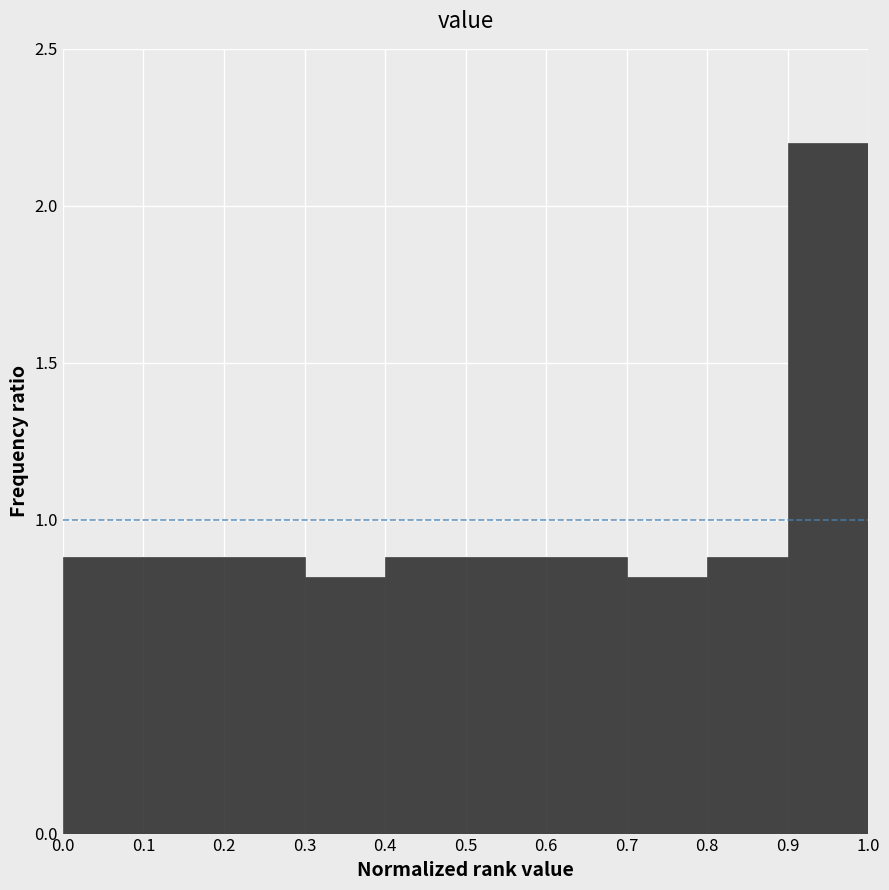

Reading left to right, list every bar in this chart as the range it spans on the x-axis followed by its height. The values are not printed on the chart, so give them approximately, as read against the axis.

0.0 to 0.1: 0.9
0.1 to 0.2: 0.9
0.2 to 0.3: 0.9
0.3 to 0.4: 0.8
0.4 to 0.5: 0.9
0.5 to 0.6: 0.9
0.6 to 0.7: 0.9
0.7 to 0.8: 0.8
0.8 to 0.9: 0.9
0.9 to 1.0: 2.2